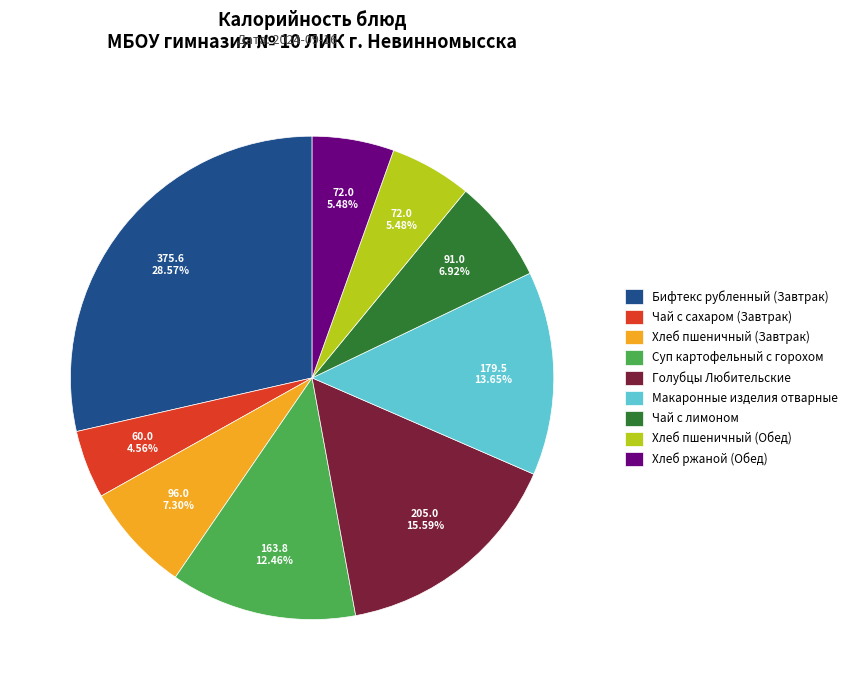

The Голубцы Любительские slice represents 26% of the pie. True or false?

False